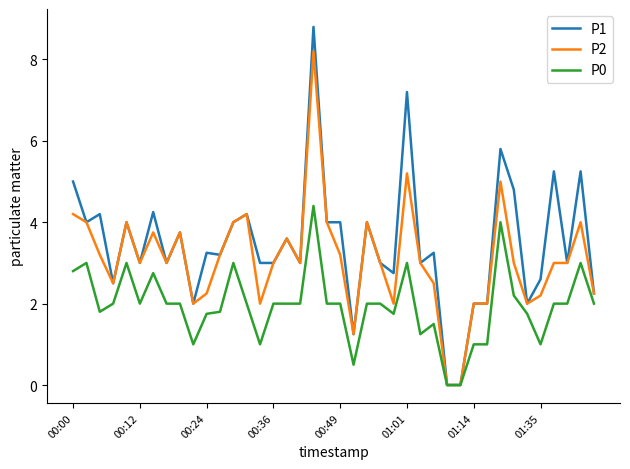

List the series in order of their peak value, lowest first.

P0, P2, P1